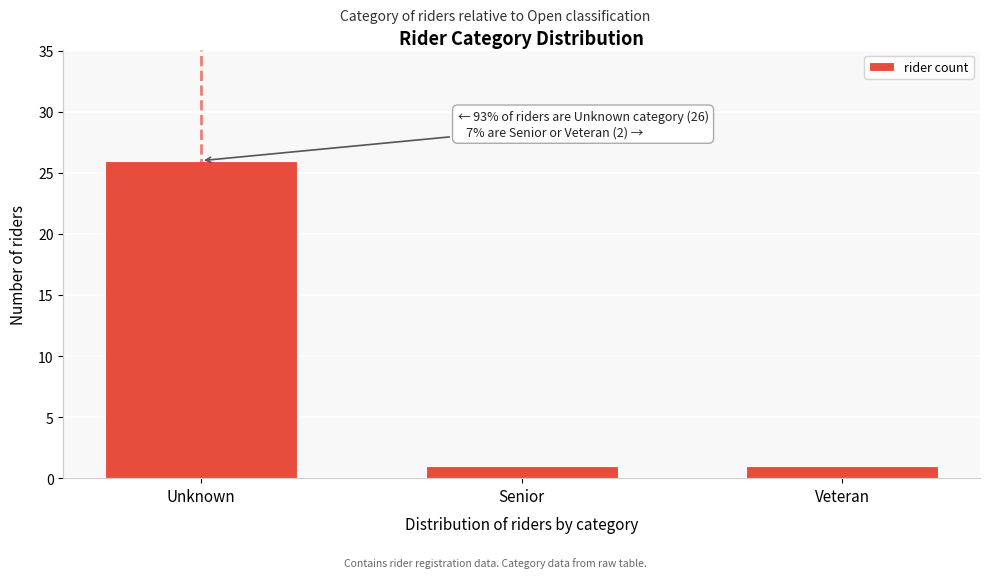

Reading right to left, extract all data points from this chart.

Veteran=1	Senior=1	Unknown=26